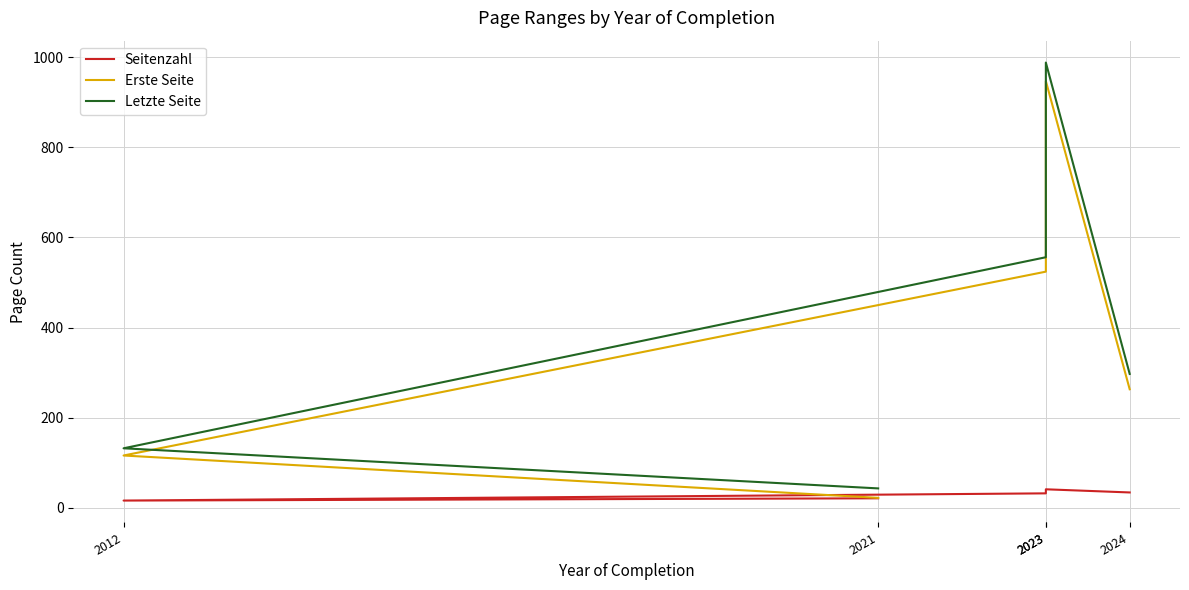

The value of Letzte Seite at 2024 is 297. True or false?

True